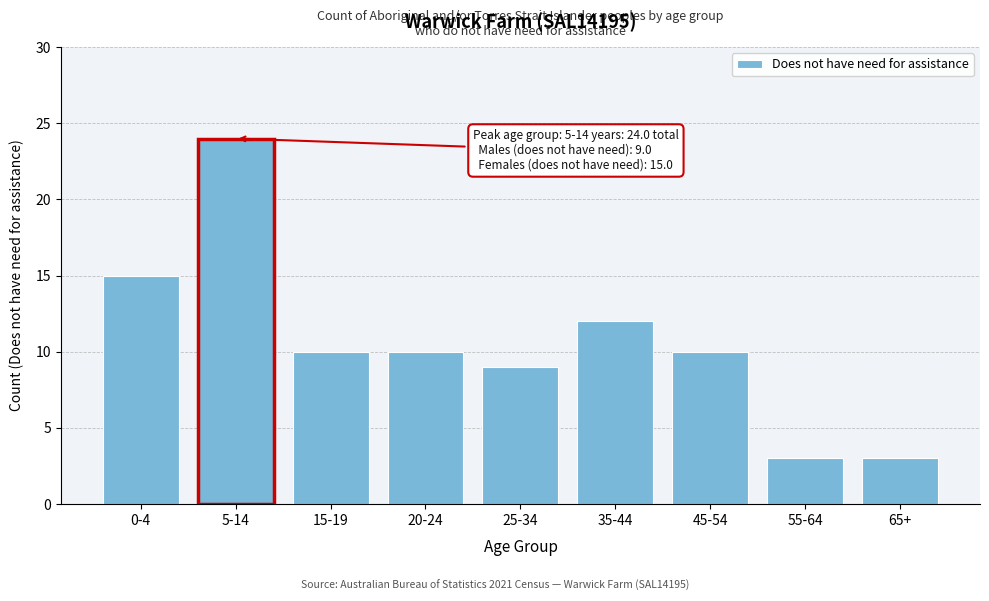

Reading left to right, extract all data points from this chart.

0-4=15	5-14=24	15-19=10	20-24=10	25-34=9	35-44=12	45-54=10	55-64=3	65+=3